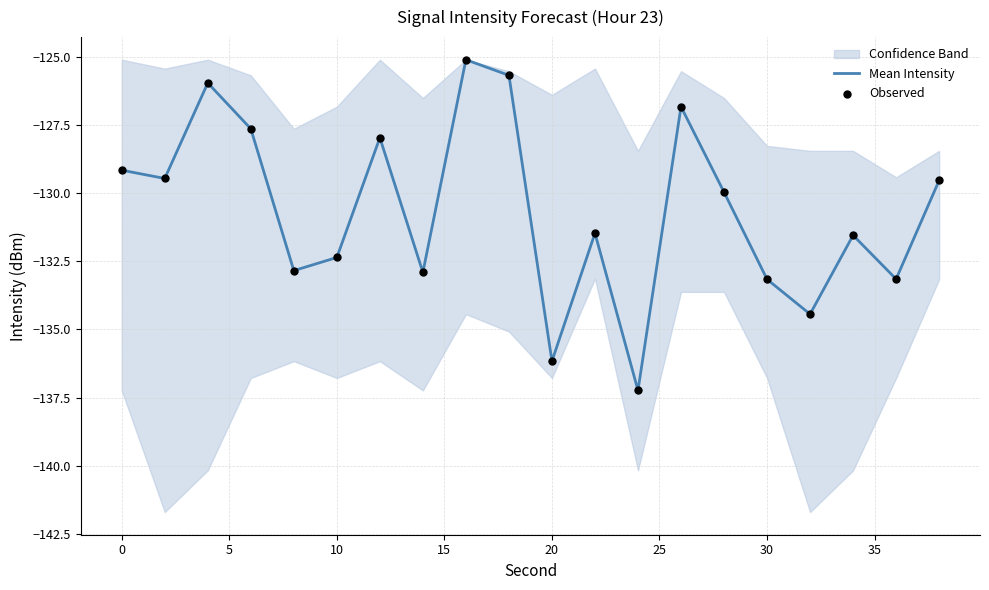

What are all the series names shown in the legend?

Mean Intensity, Observed